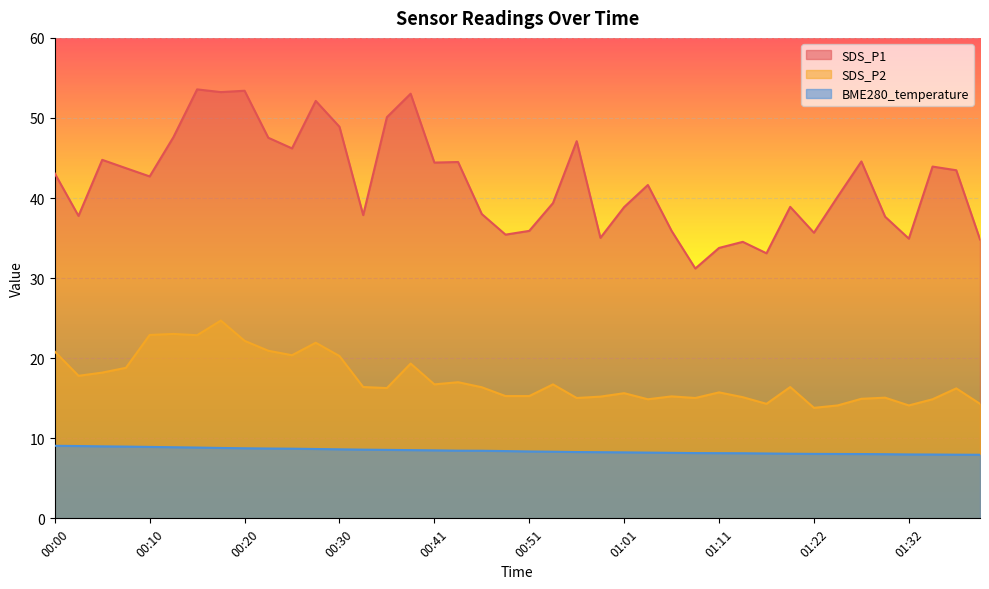

Between 00:07 and 00:28, which series saw the biggest shift?

SDS_P1